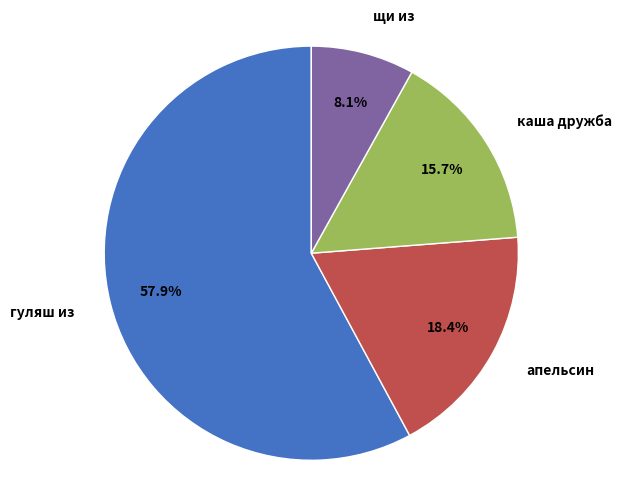

What is the ratio of the value at каша дружба to the value at гуляш из?

0.3